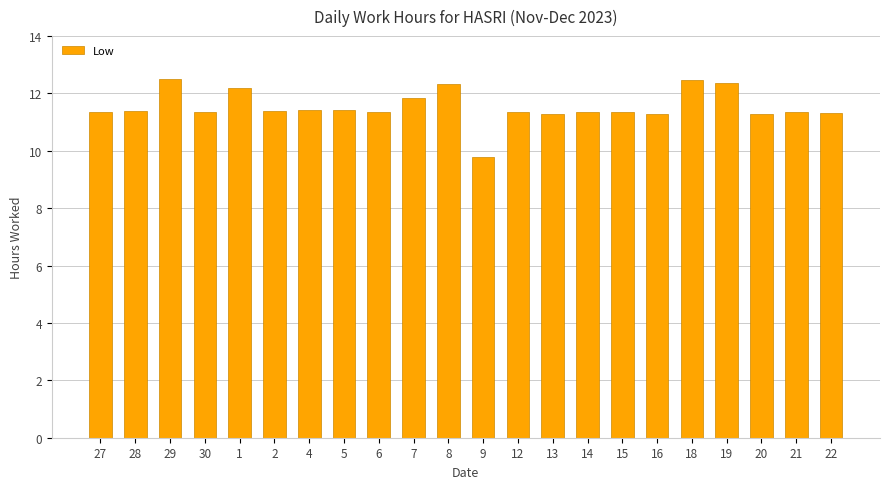

How many data points are less than 11?

1